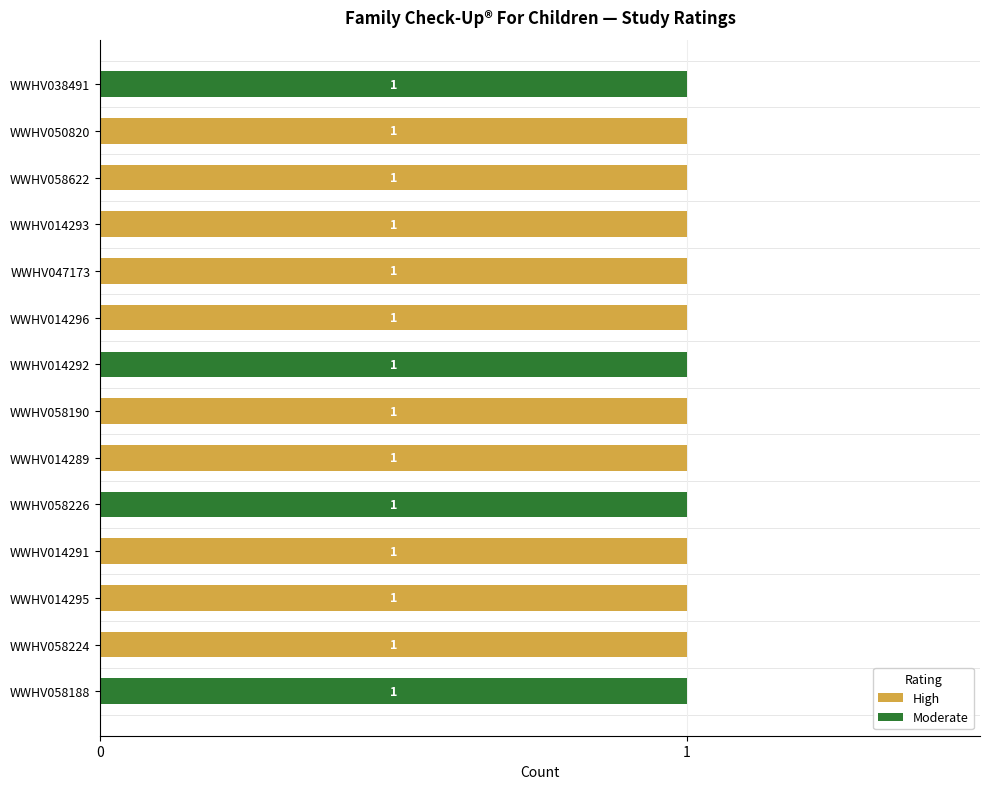

What is the sum of all High values?

10